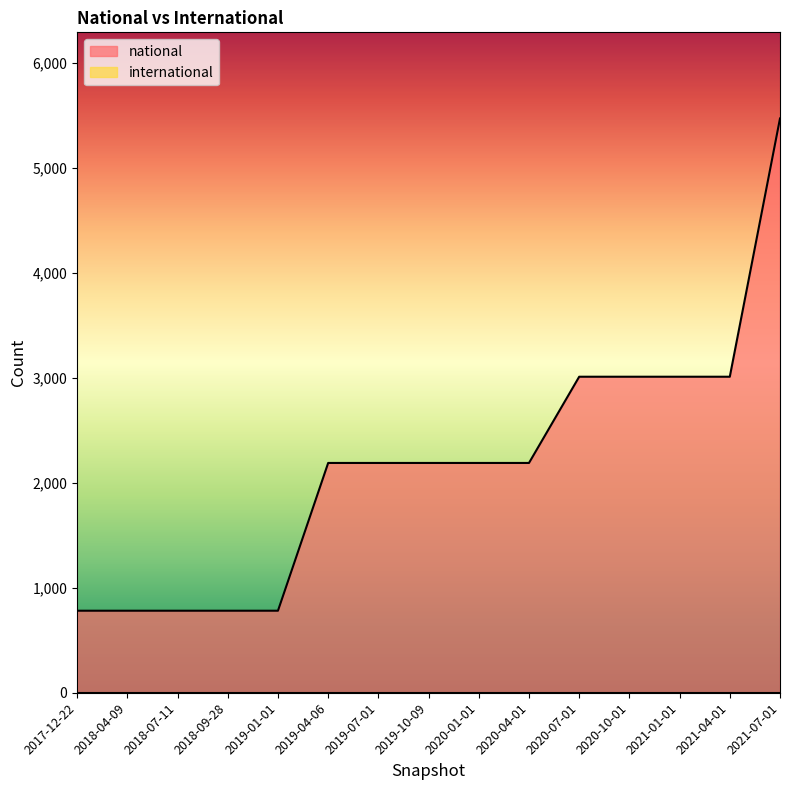

The chart shows a value of 2053 at 2021-04-01. True or false?

False